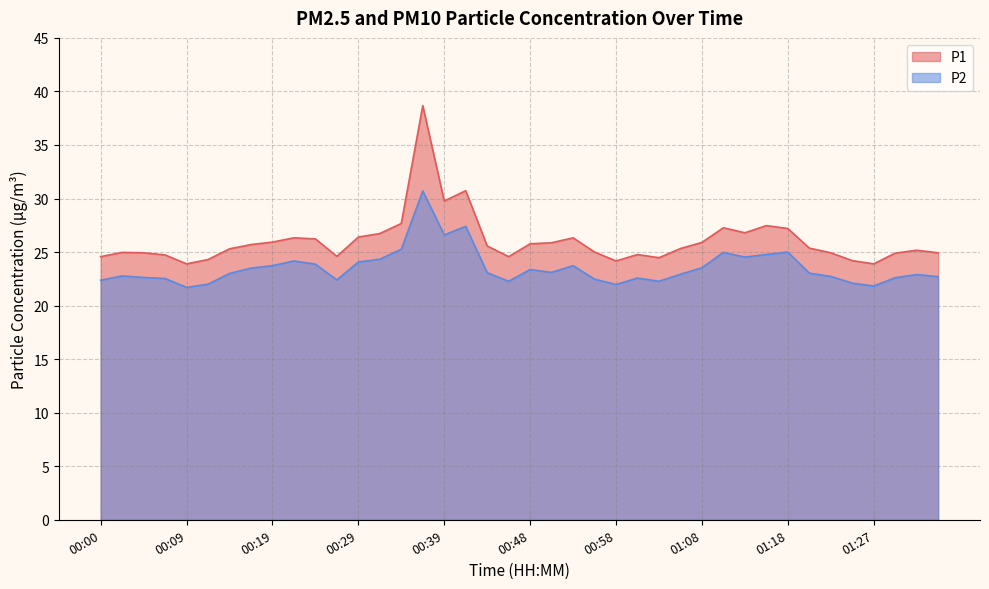

What is the minimum value shown in the chart?

21.7